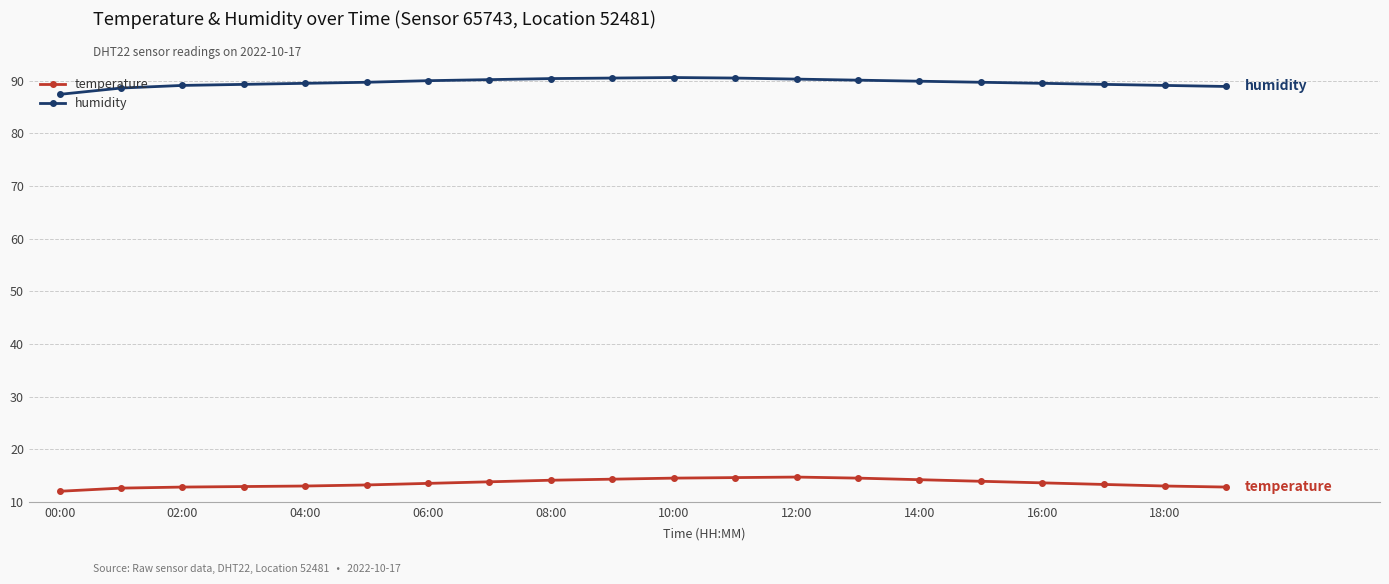

What is the maximum value shown in the chart?

90.6